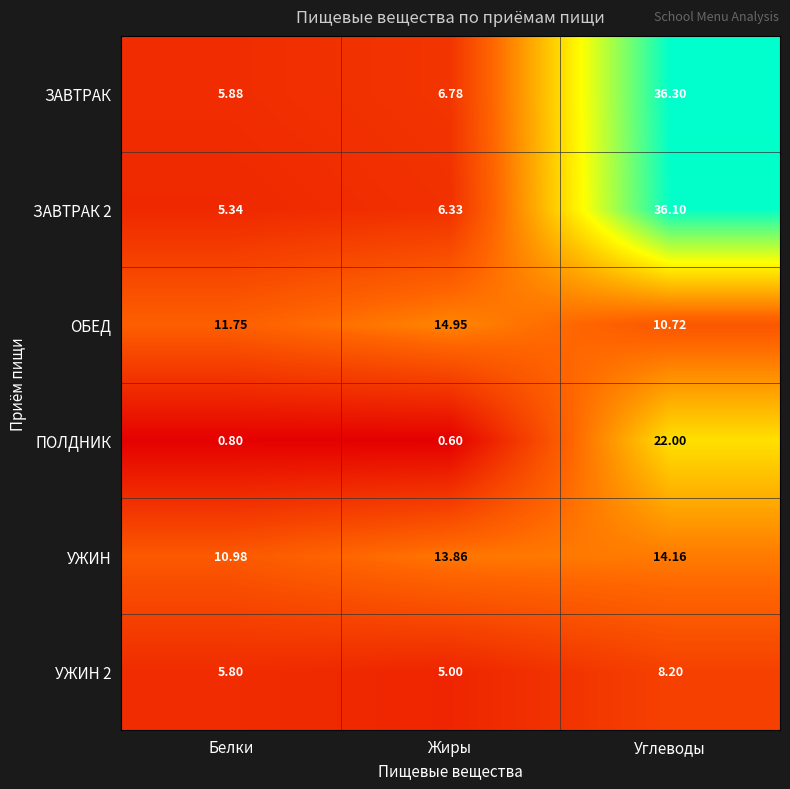

Which category has the highest value across all series?

Углеводы